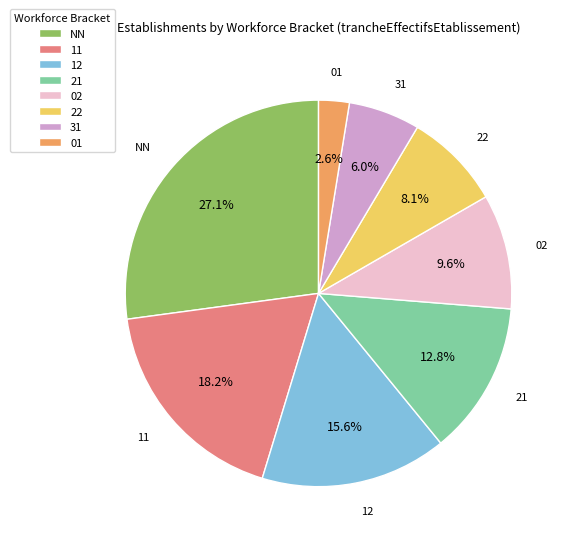

How many segments does this pie chart have?

8